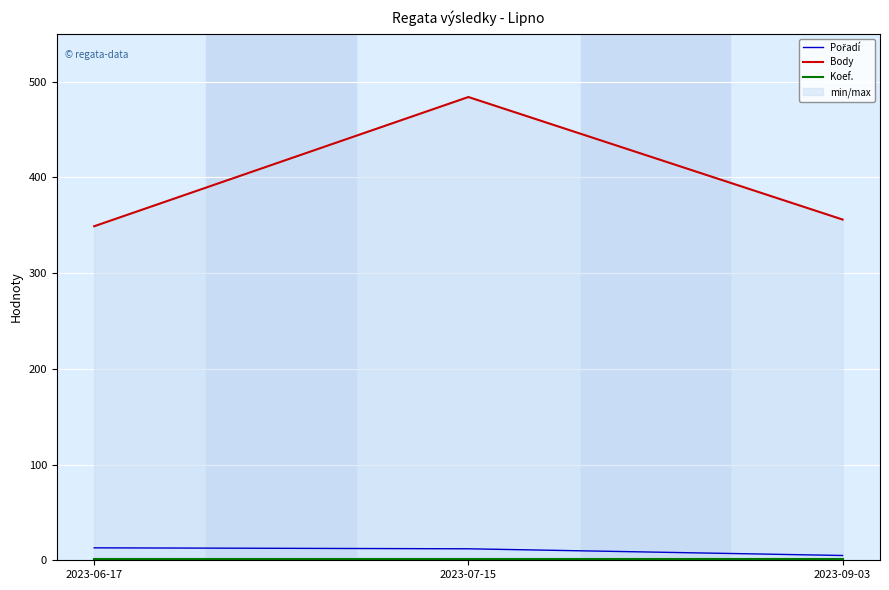

Where is Koef. nearest to the value 1?

2023-06-17